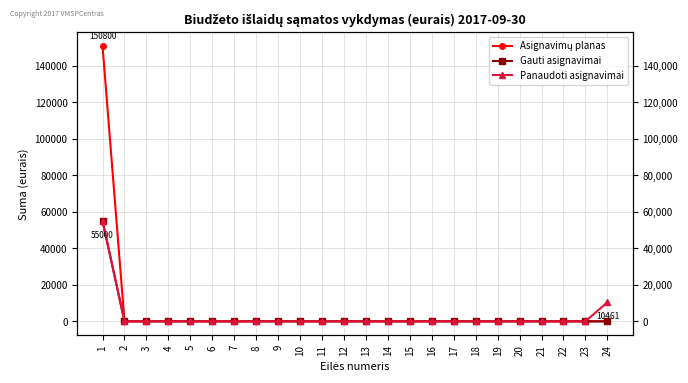

The value of Panaudoti asignavimai at 2 is 0.0. True or false?

True